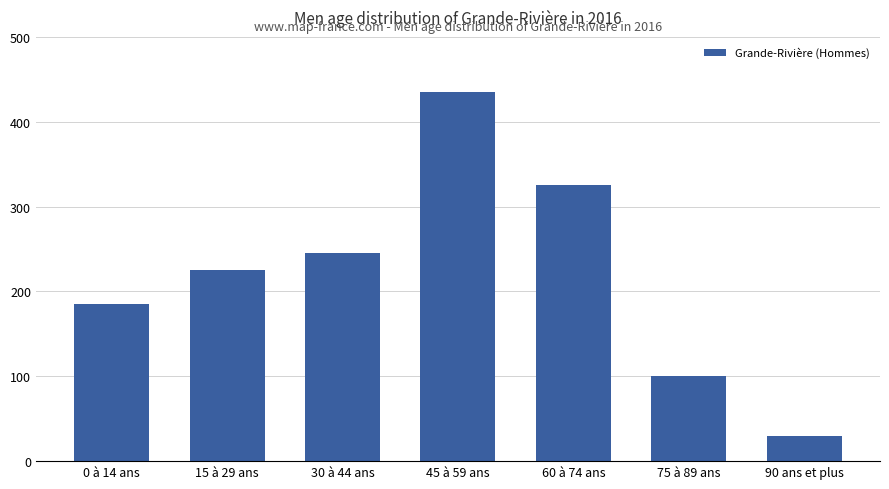

How many values are below 225?

3